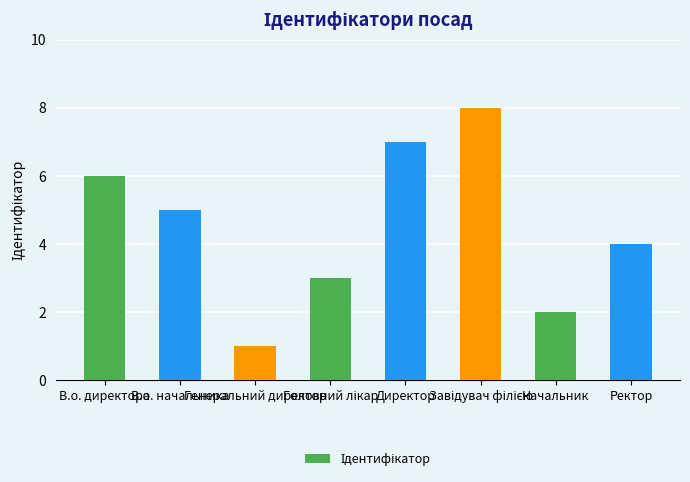

What is the difference between the maximum and minimum values?

7